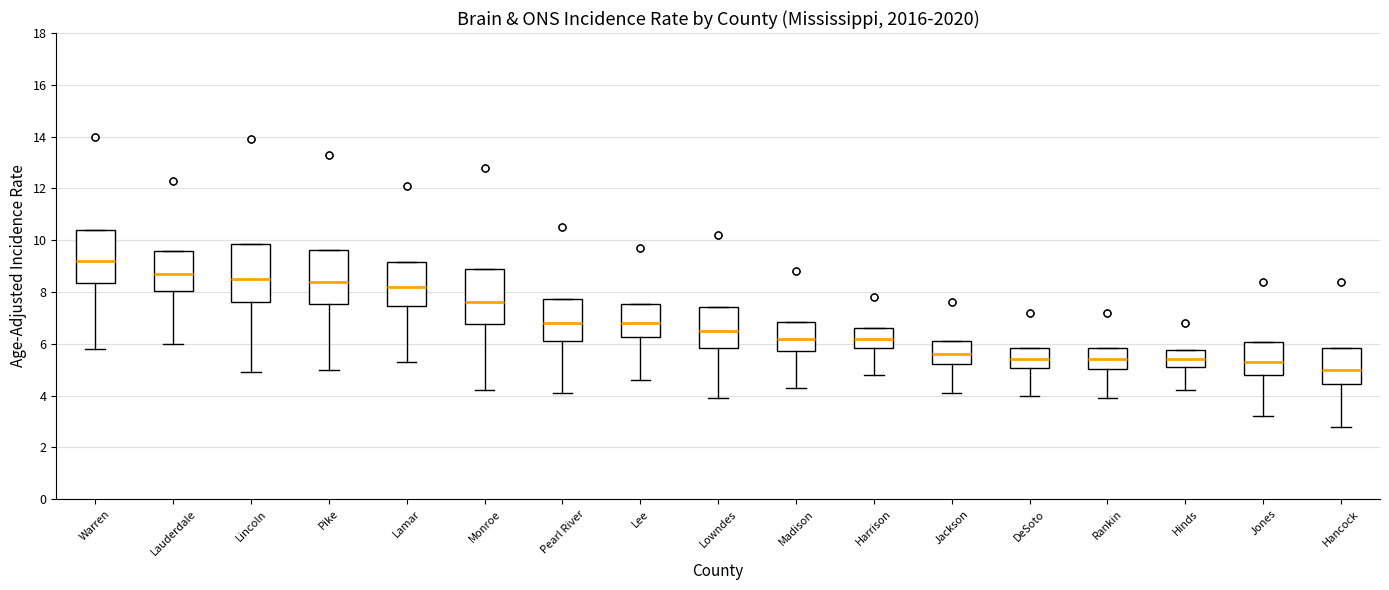

Where does the median line of the box for Warren sit on the y-axis? The values are not printed on the chart, so give them approximately, as read against the axis.

9.2